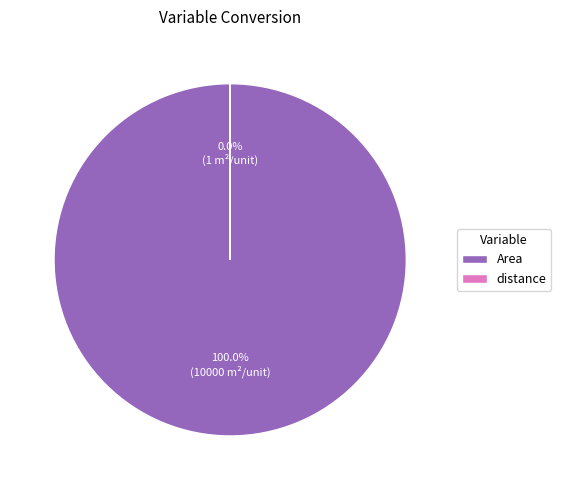

Which category has the biggest portion of the pie?

Area